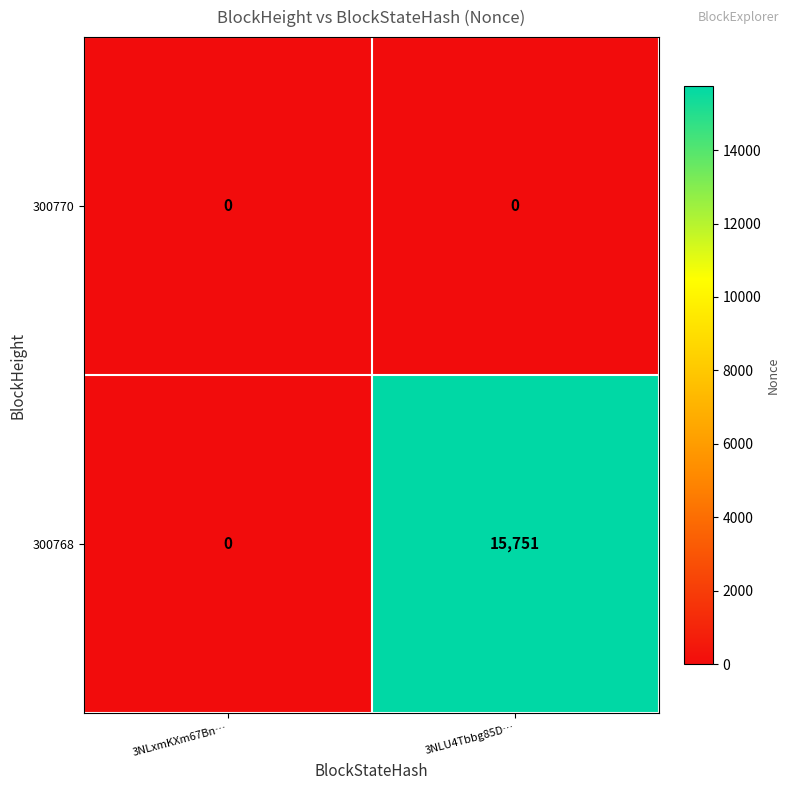

Reading left to right, what are all the values shown in this chart?

300770: 0	0
300768: 0	15751